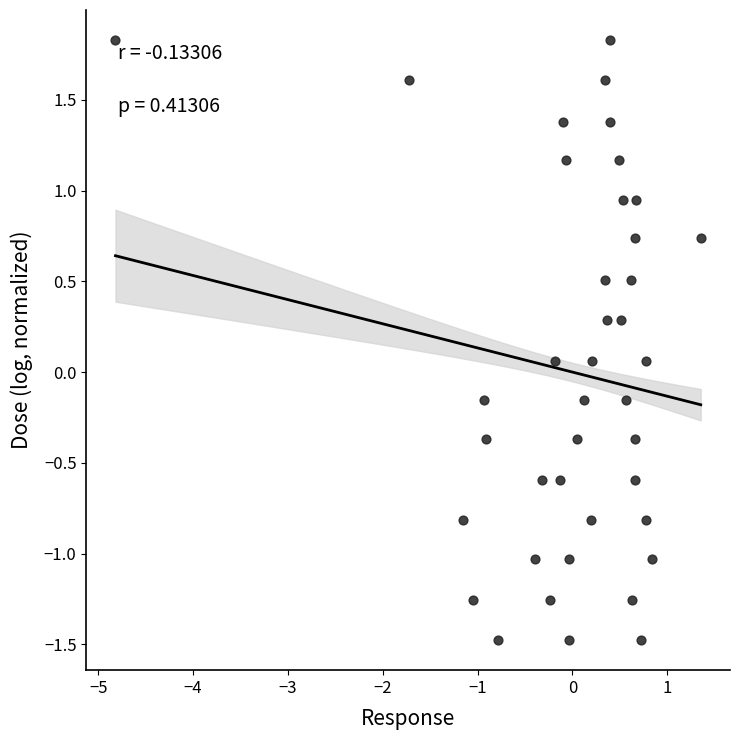

What is the range of X values (max minus min)?

6.2